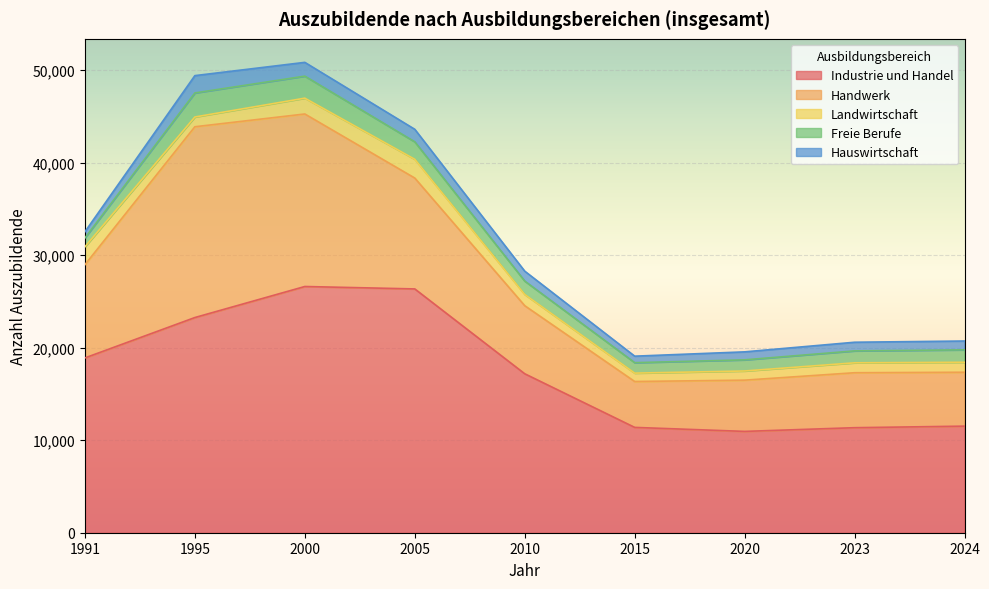

The value of Handwerk at 2010 is 11641. True or false?

False